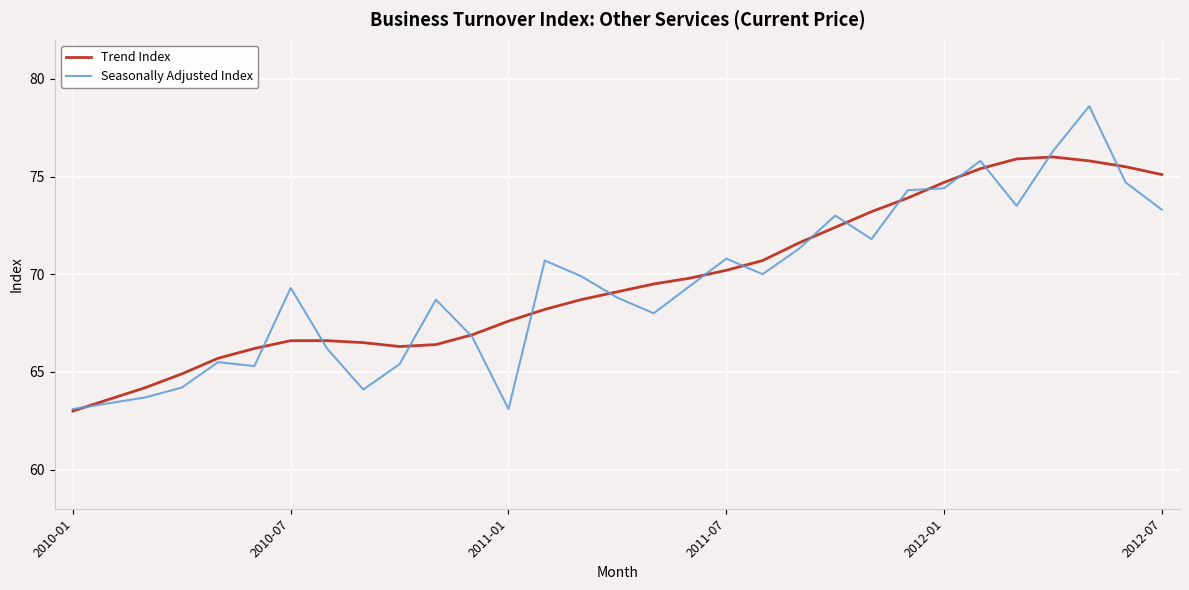

What is the highest value of the Trend Index series?

76.0